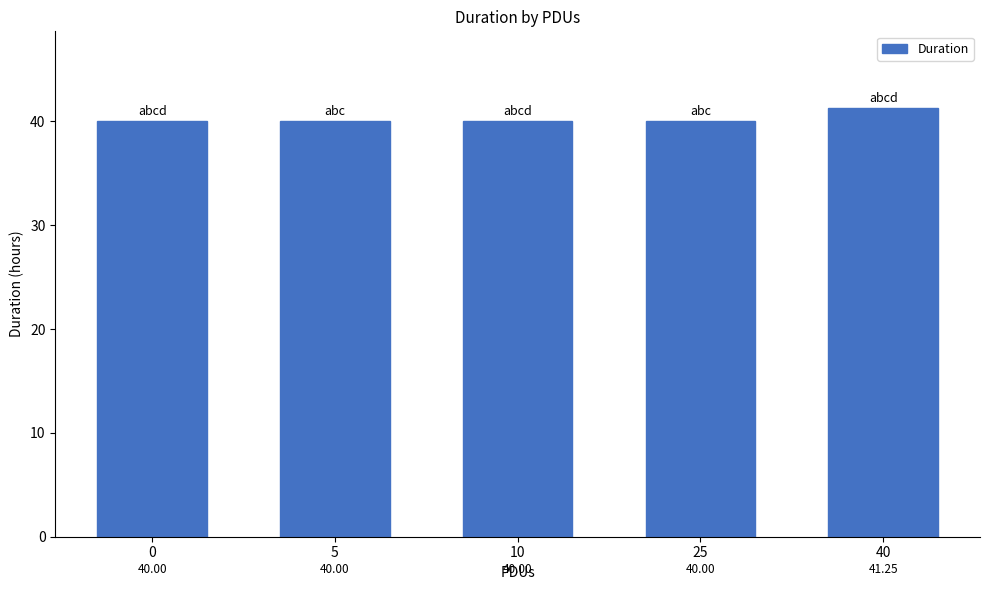

What is the ratio of the value at 5 to the value at 25?

1.0